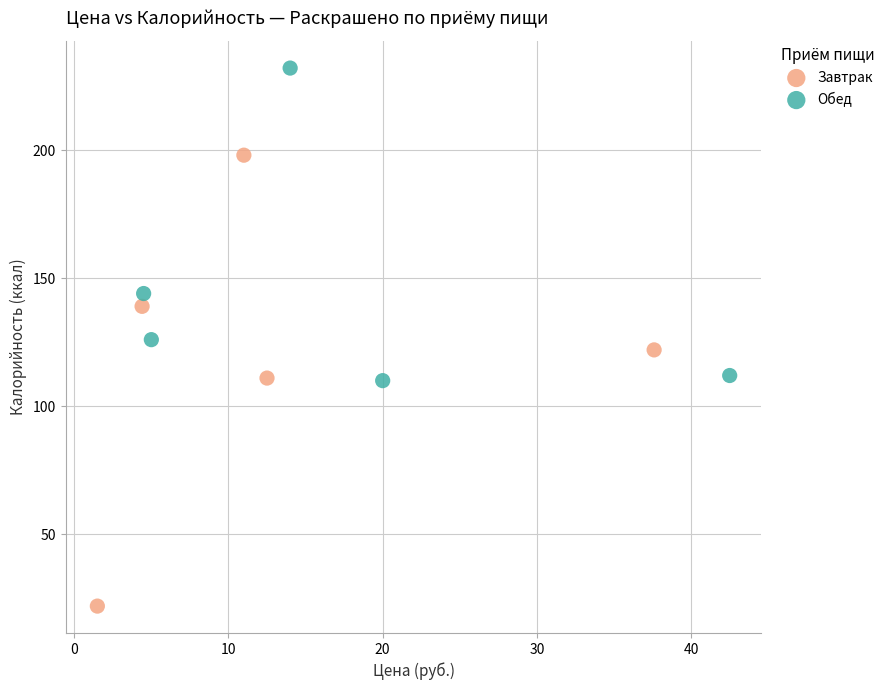

Which series reaches the maximum Y coordinate?

Обед